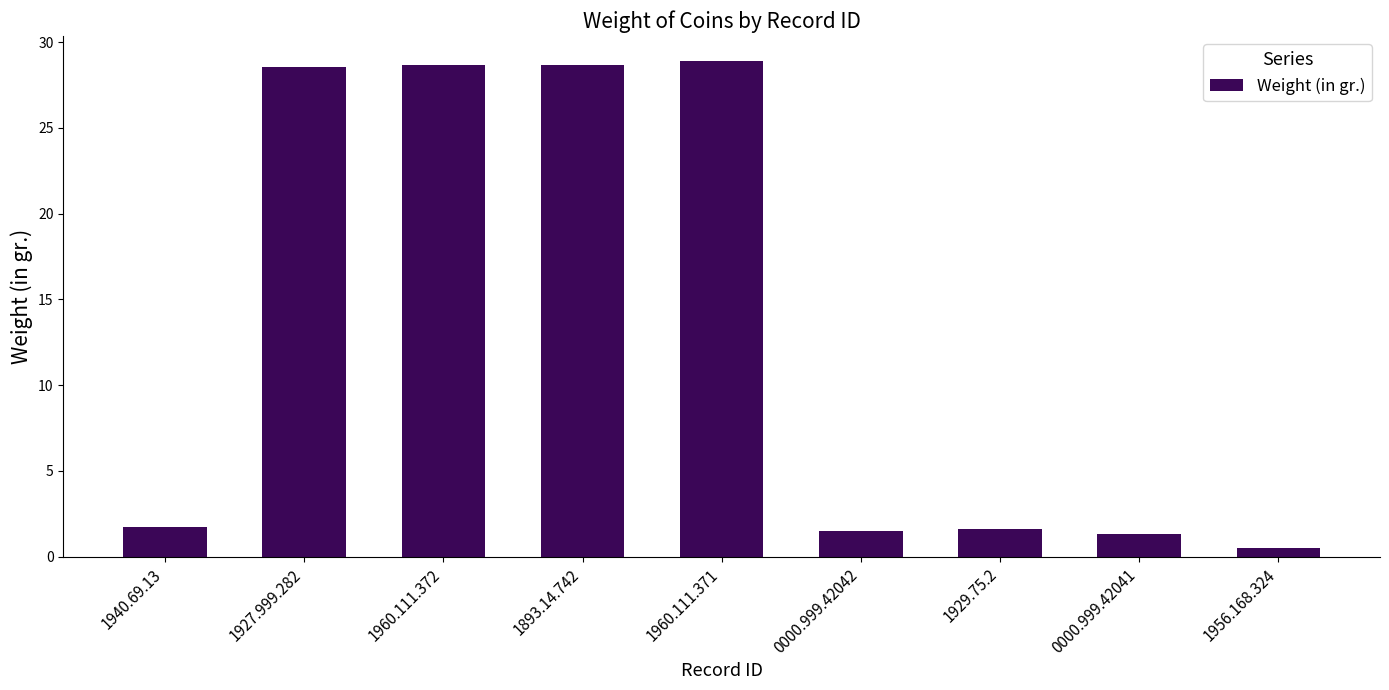

The chart shows a value of 0.5 at 1956.168.324. True or false?

True